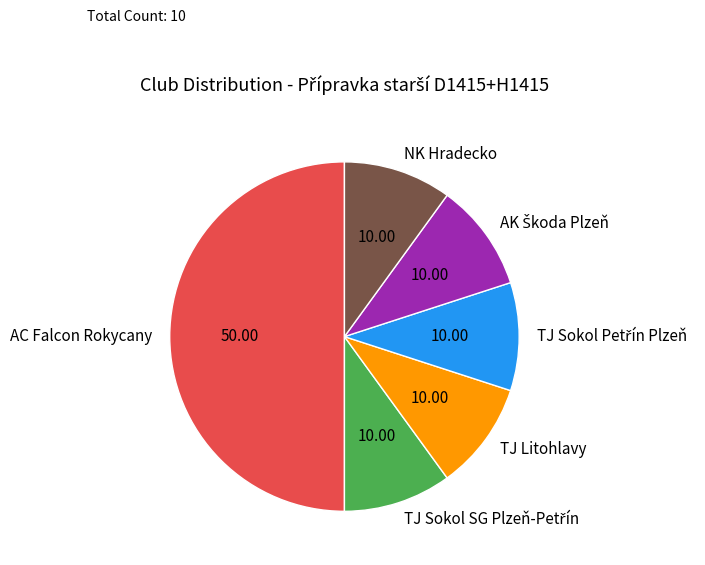

Which category has the biggest portion of the pie?

AC Falcon Rokycany